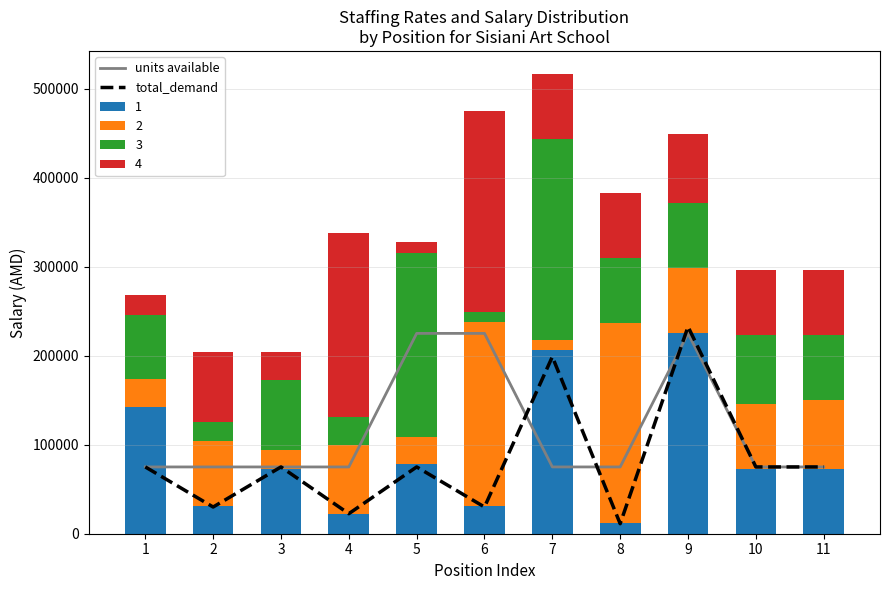

What is the difference between the second highest and second lowest values in the total_demand series?

176250